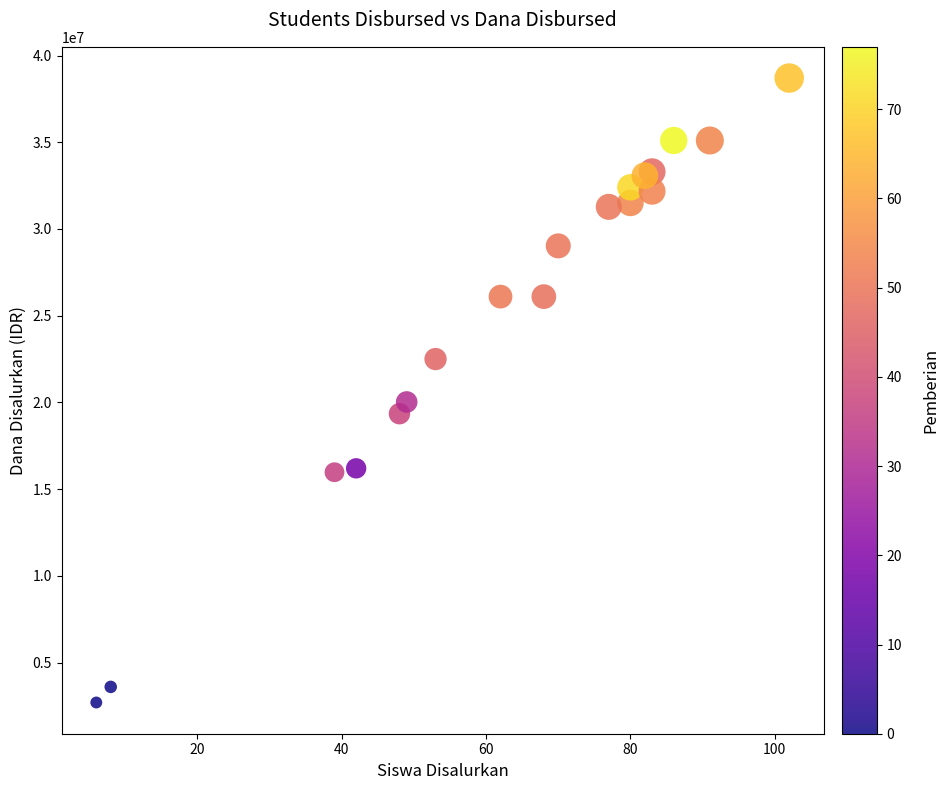

What Y value in the scatter plot is closest to 20700000?

20025000